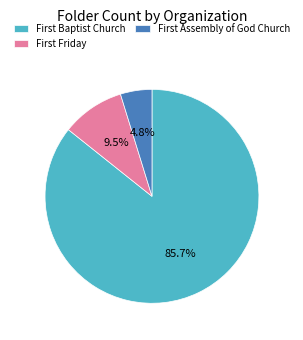

What is the largest slice in the pie chart?

First Baptist Church